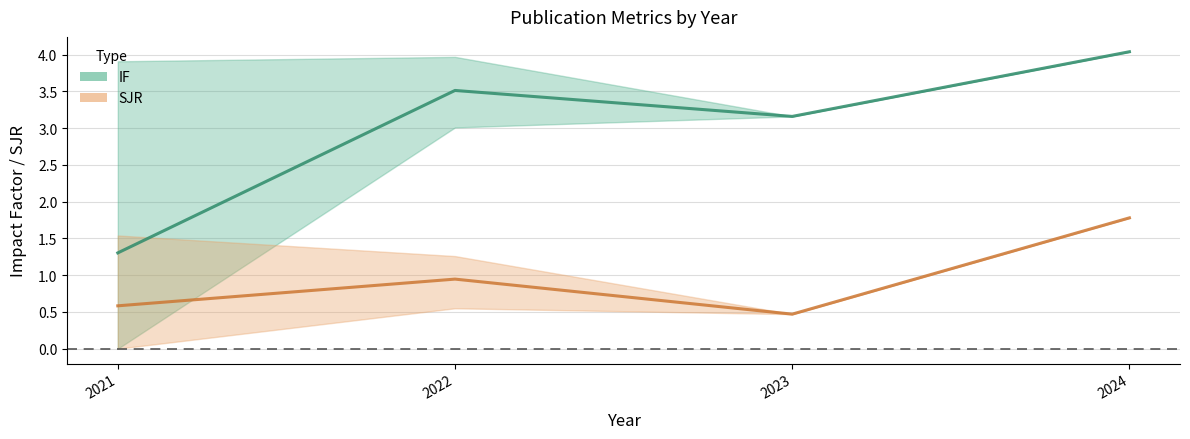

True or false: IF and SJR intersect in this chart.

False